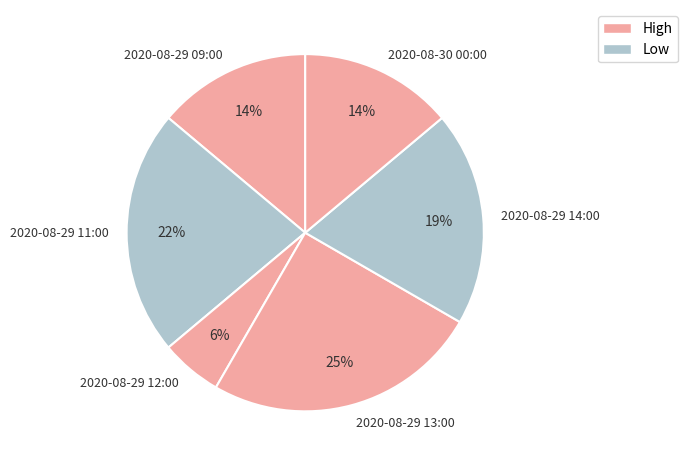

Count the number of slices in the pie.

6